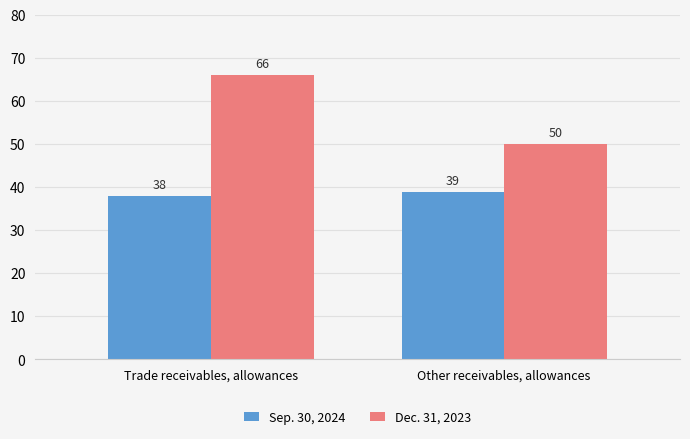

How many data points in Sep. 30, 2024 are less than 39?

1